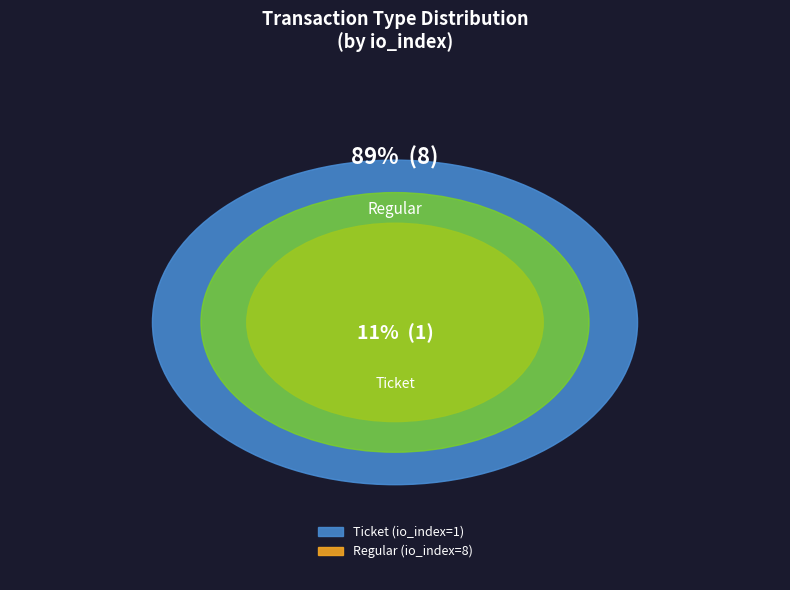

Which slice represents more than half of the pie?

Regular